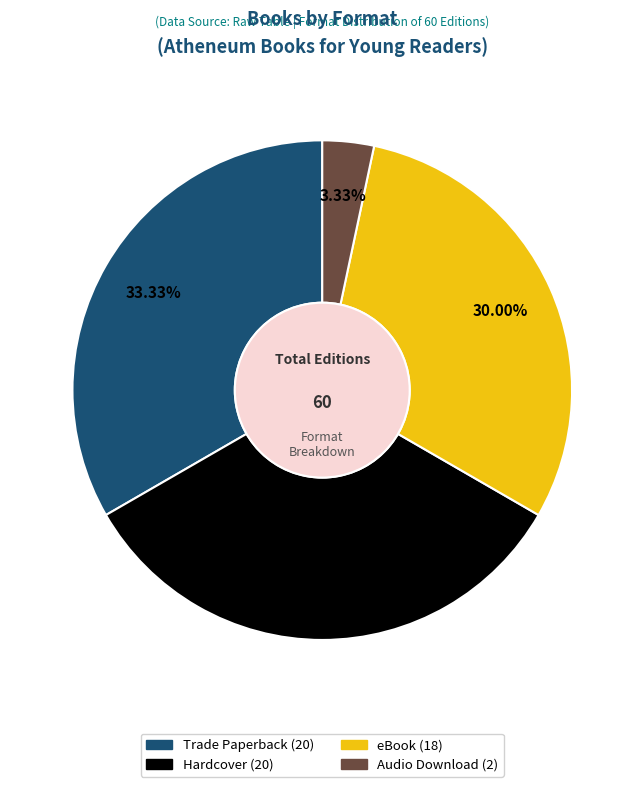

Is it true that Trade Paperback is 33% of the pie?

True